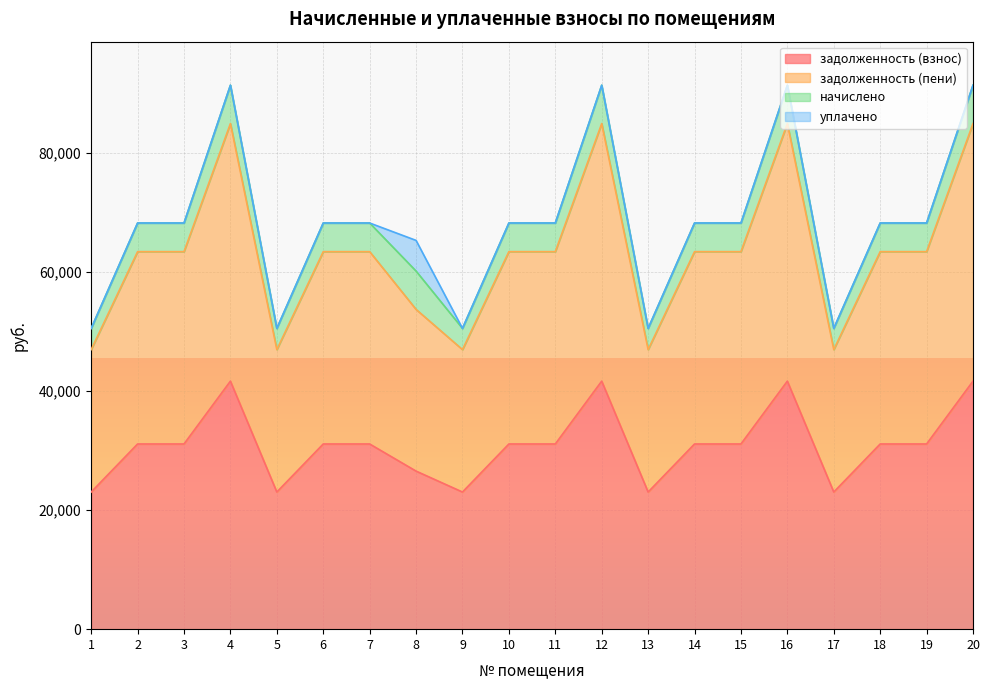

What is the total value across all series at 9?

50521.4